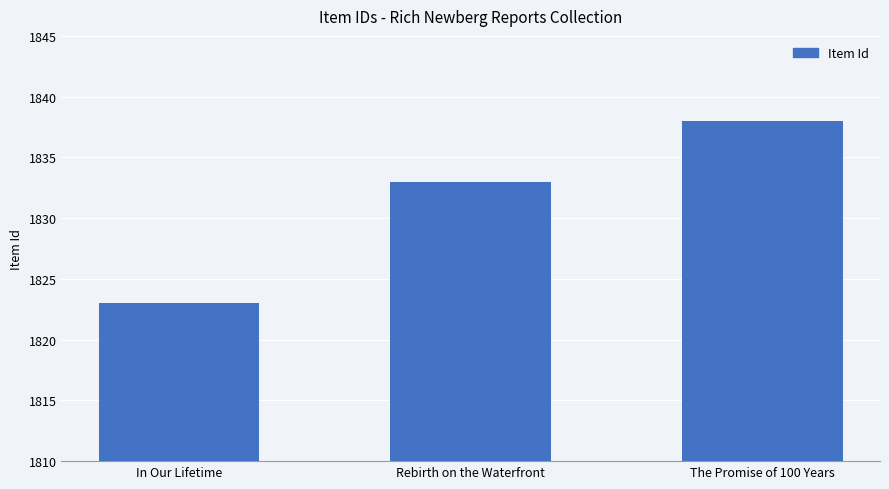

List the labels in order of value, largest first.

The Promise of 100 Years, Rebirth on the Waterfront, In Our Lifetime